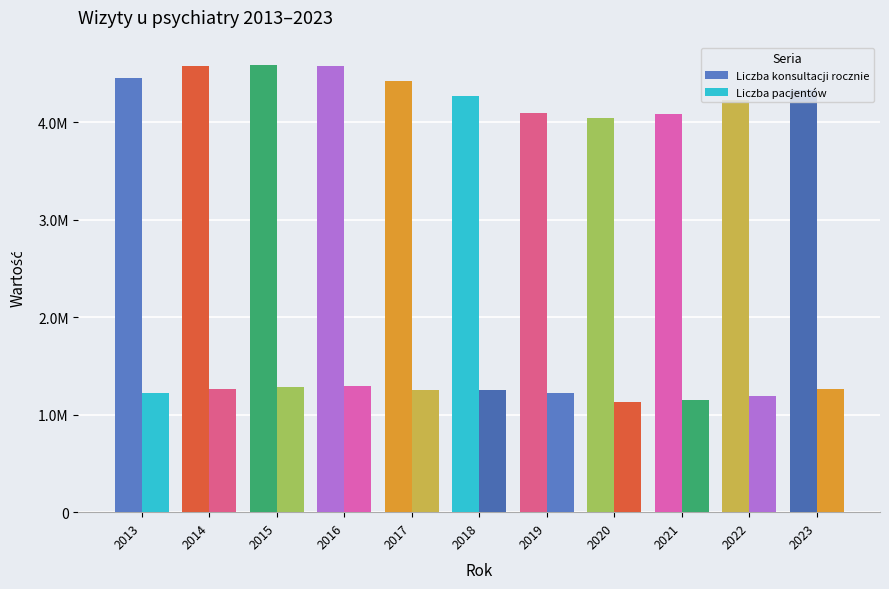

Does the chart contain any negative values?

No